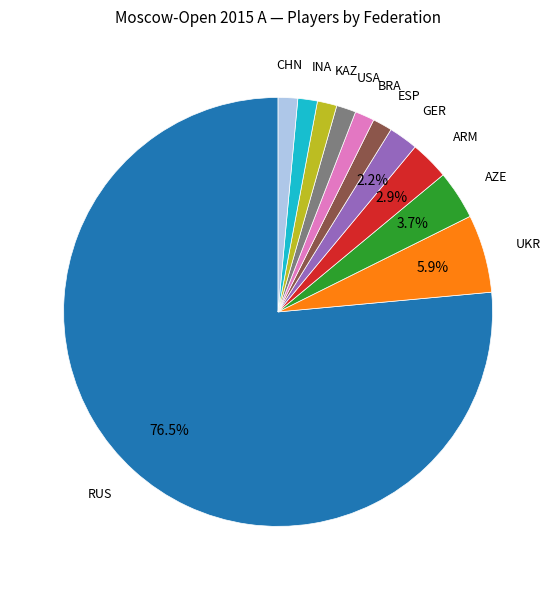

Does any single category account for the majority?

Yes